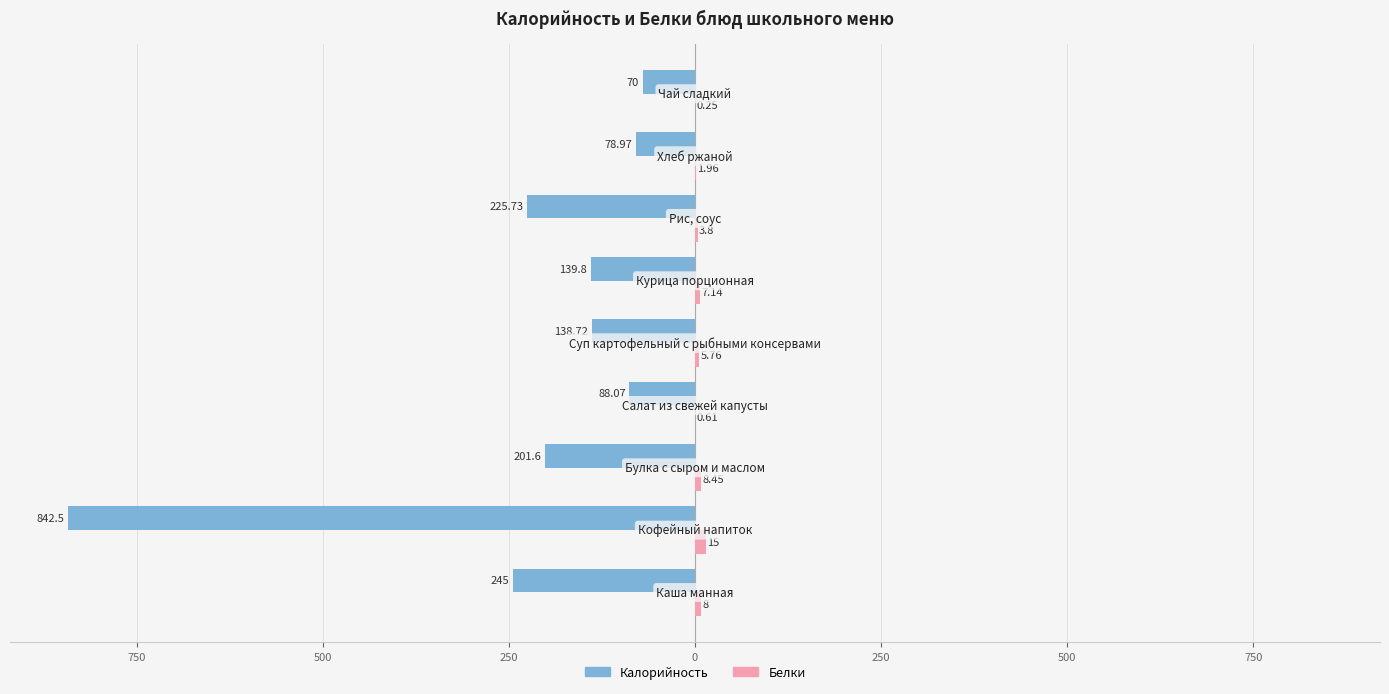

How many values in the Калорийность series exceed -139?

4